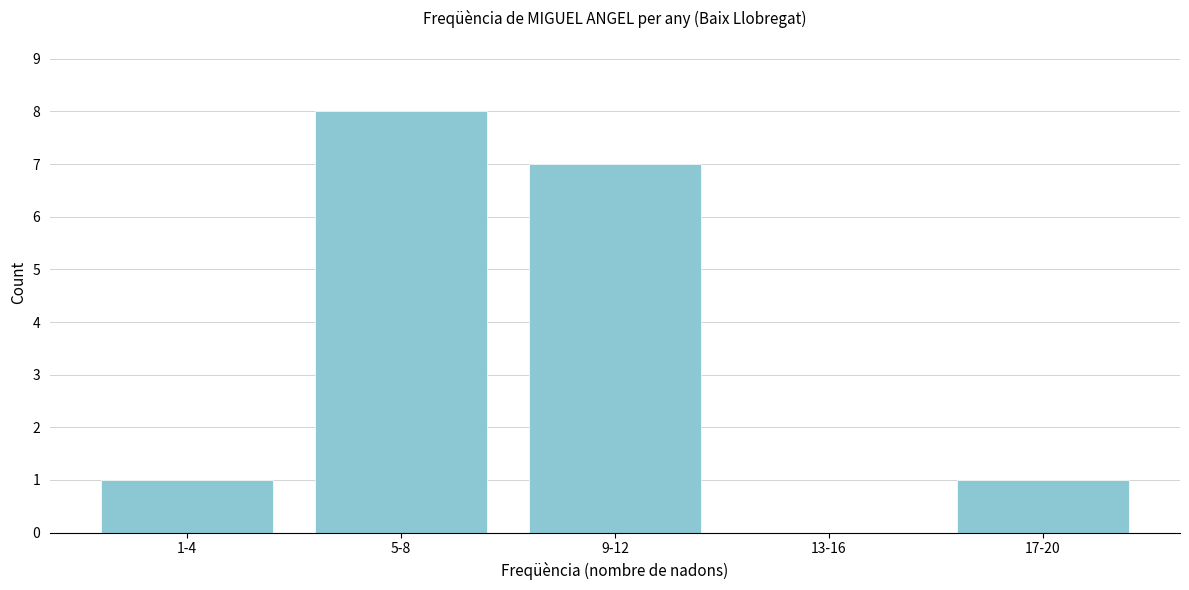

Reading left to right, transcribe all the data shown in this chart.

1-4=1	5-8=8	9-12=7	13-16=0	17-20=1